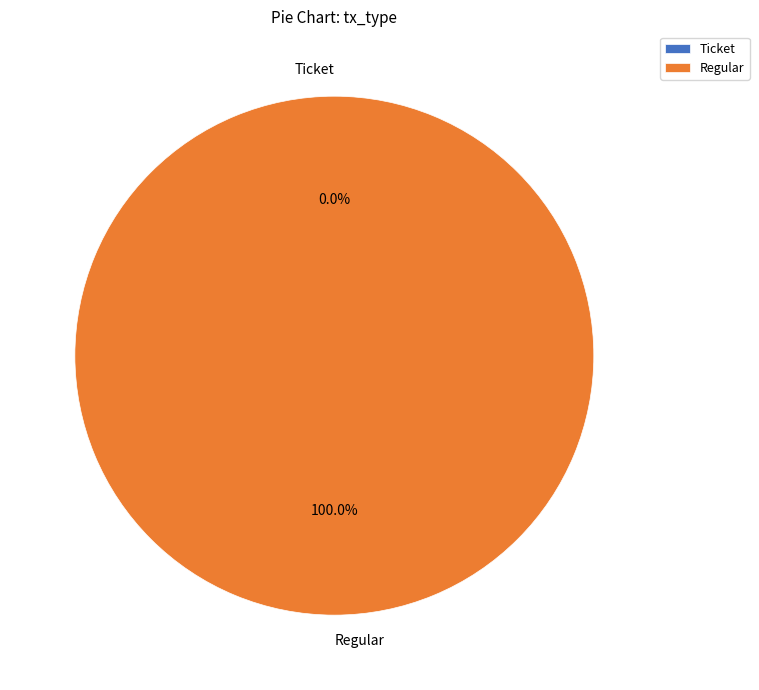

Is it true that Ticket is 0% of the pie?

True